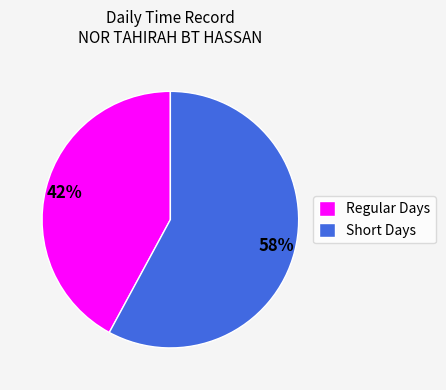

Rank the categories by value from lowest to highest.

Regular Days, Short Days